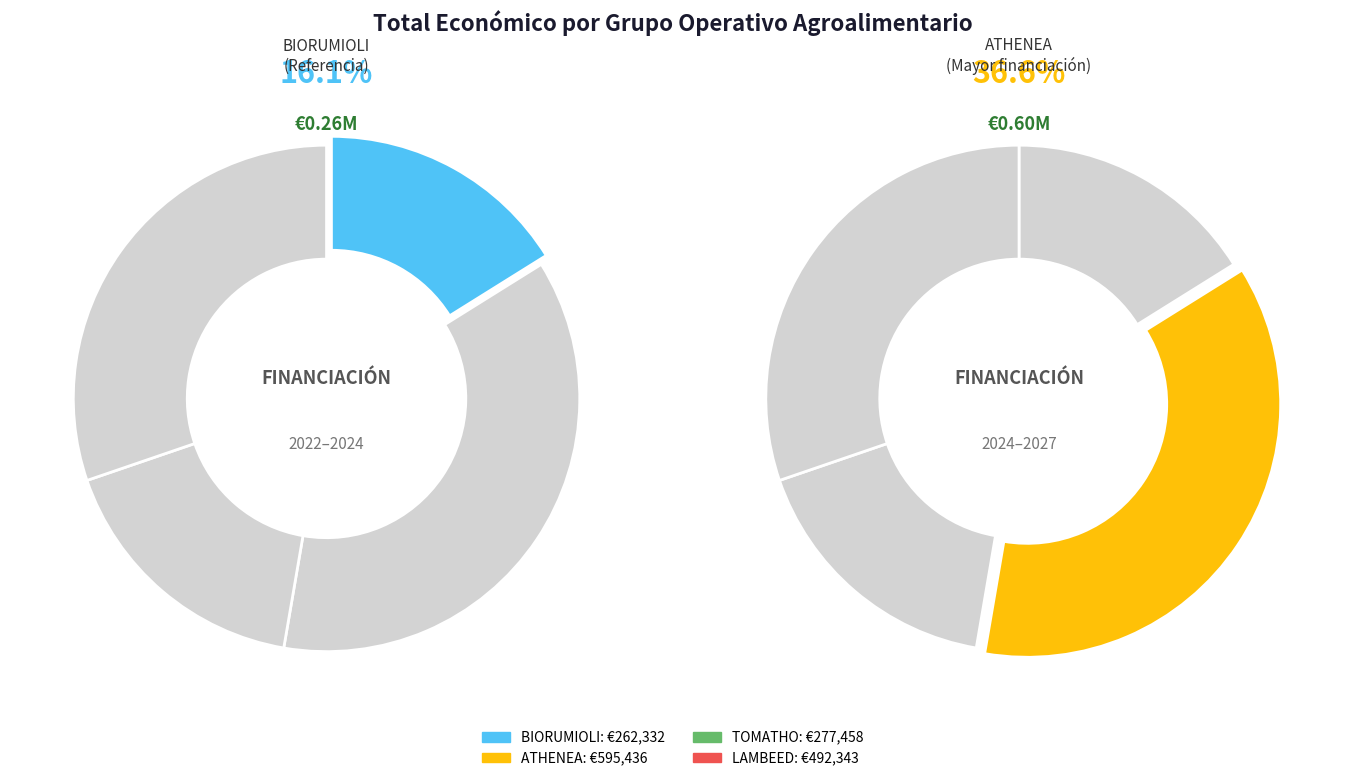

Count the number of slices in the pie.

4